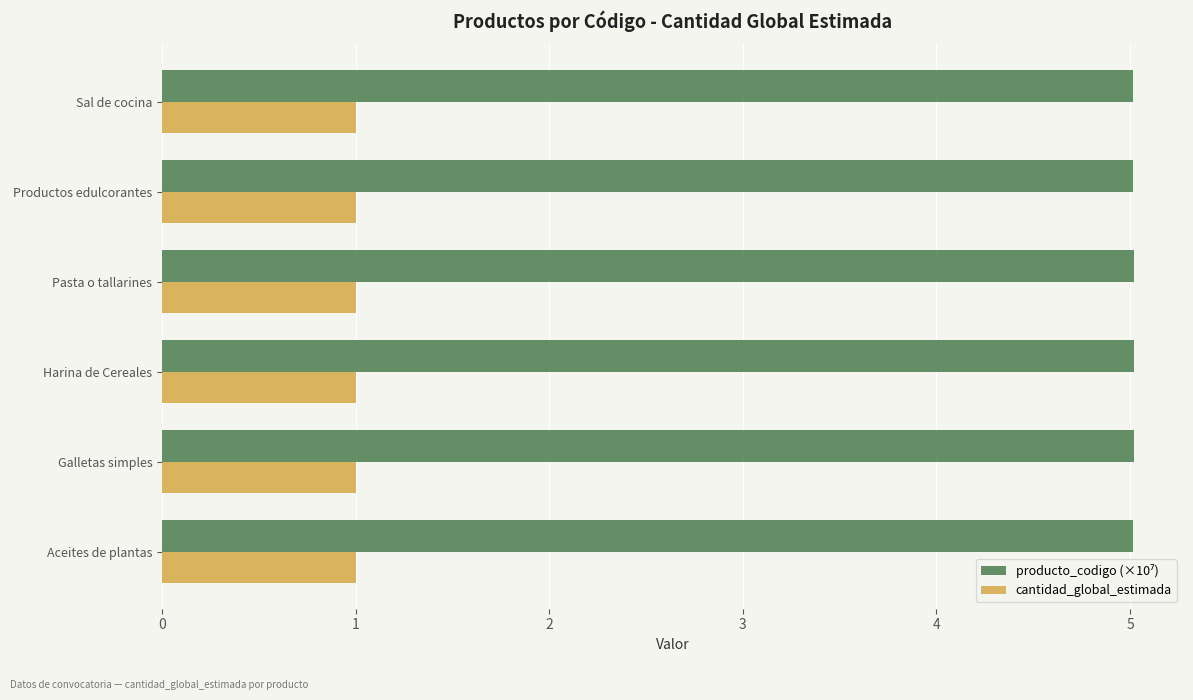

What is the maximum value shown in the chart?

5.0